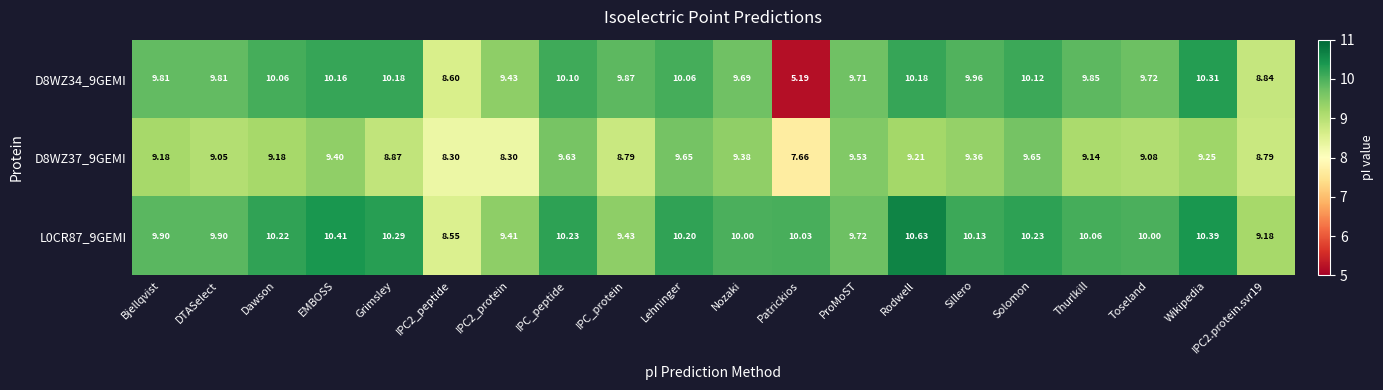

Rank the series by their average value, from lowest to highest.

D8WZ37_9GEMI, D8WZ34_9GEMI, L0CR87_9GEMI